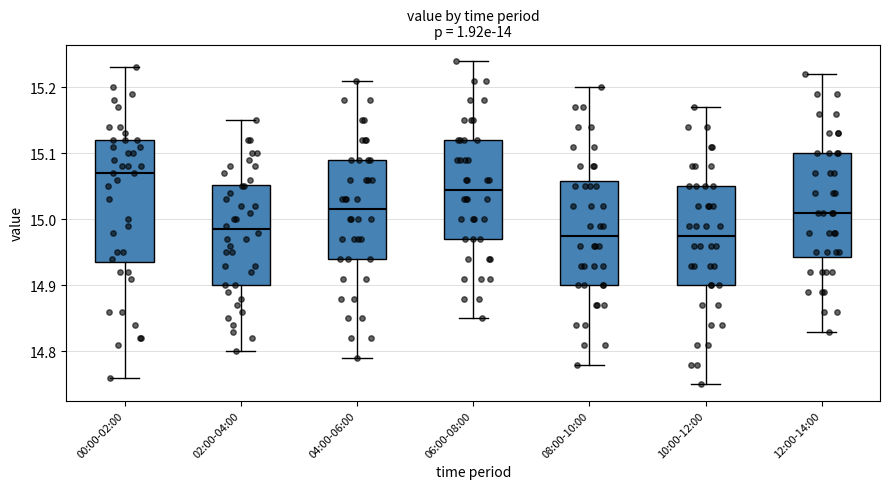

Reading left to right, transcribe this box plot: for each box, give where its median line is, the range the box spans, and where its two whiskers end, as read against the y-axis. The values are not printed on the chart, so give them approximately, as read against the axis.

00:00-02:00: median 15.07, box 14.94 to 15.12, whiskers 14.76 to 15.23
02:00-04:00: median 14.99, box 14.90 to 15.05, whiskers 14.80 to 15.15
04:00-06:00: median 15.02, box 14.94 to 15.09, whiskers 14.79 to 15.21
06:00-08:00: median 15.05, box 14.97 to 15.12, whiskers 14.85 to 15.24
08:00-10:00: median 14.98, box 14.90 to 15.06, whiskers 14.78 to 15.20
10:00-12:00: median 14.98, box 14.90 to 15.05, whiskers 14.75 to 15.17
12:00-14:00: median 15.01, box 14.94 to 15.10, whiskers 14.83 to 15.22